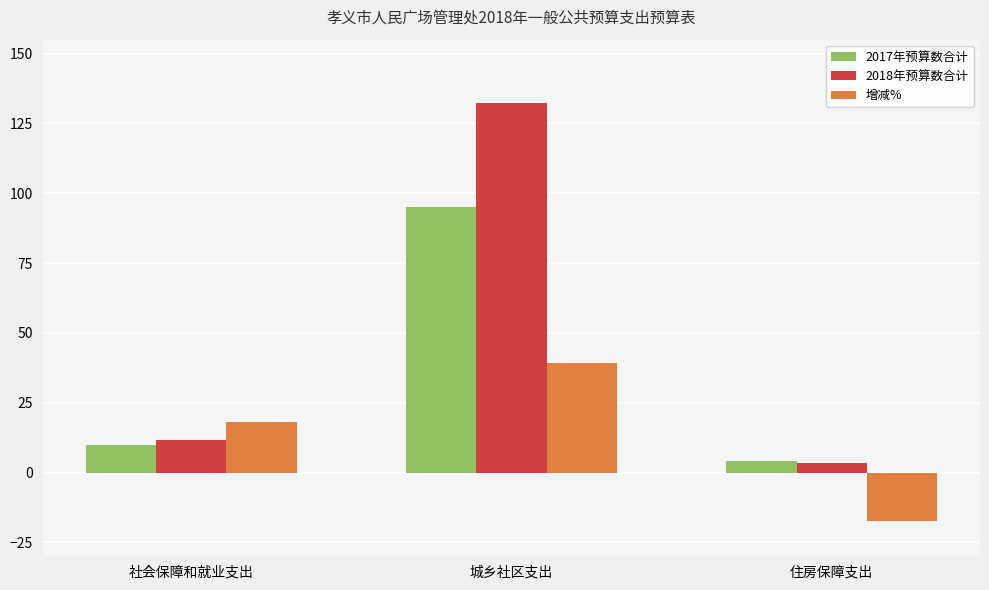

At which category does the chart reach its peak across all series?

城乡社区支出